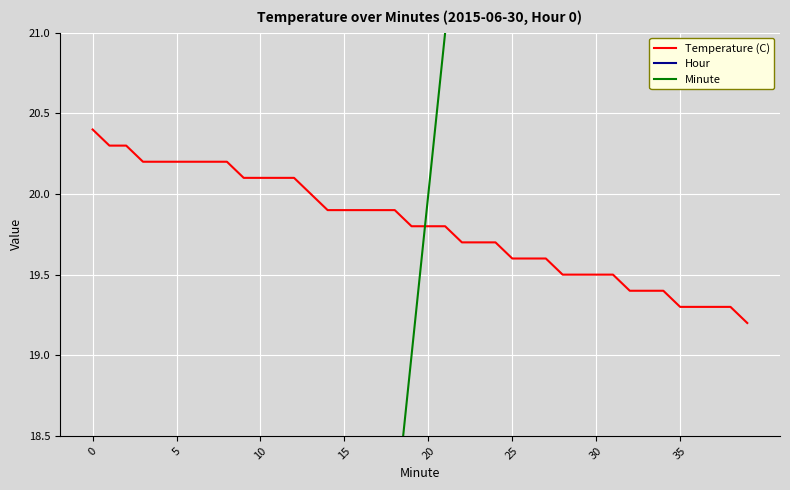

True or false: Minute has a value of 32.3 at 18.

False